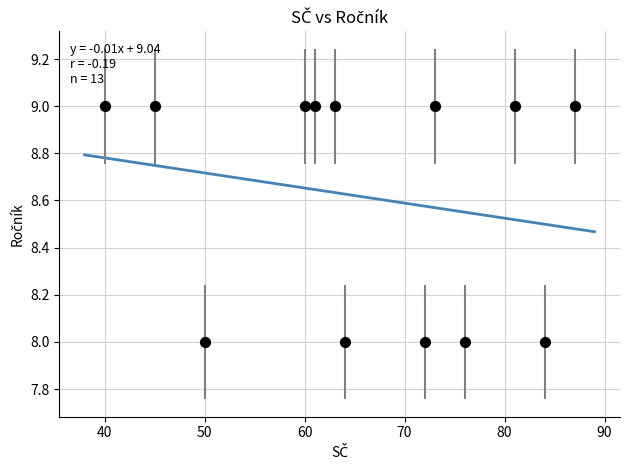

What is the range of X values (max minus min)?

47